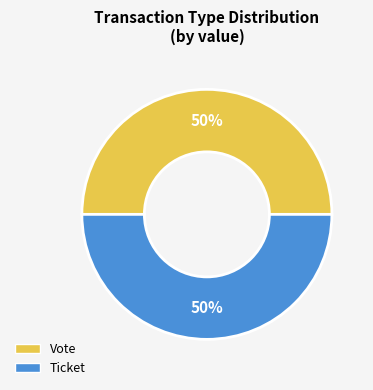

What is the ratio of the value at Ticket to the value at Vote?

1.0